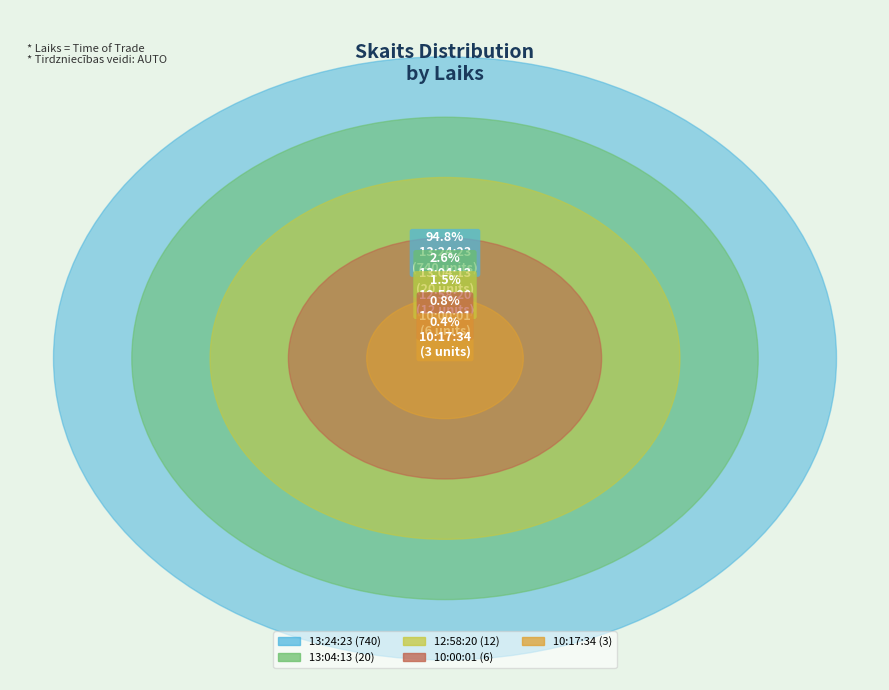

Is it true that 12:58:20 is 1% of the pie?

False